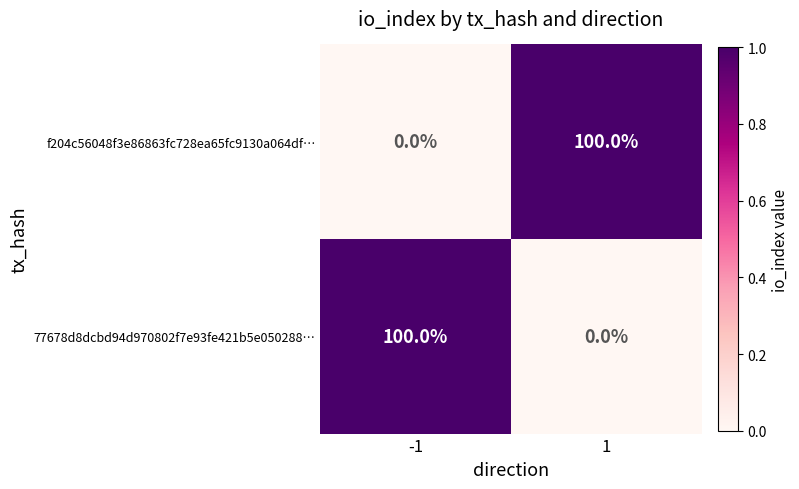

What is the average value of the f204c56048f3e86863fc728ea65fc9130a064df… series?

50